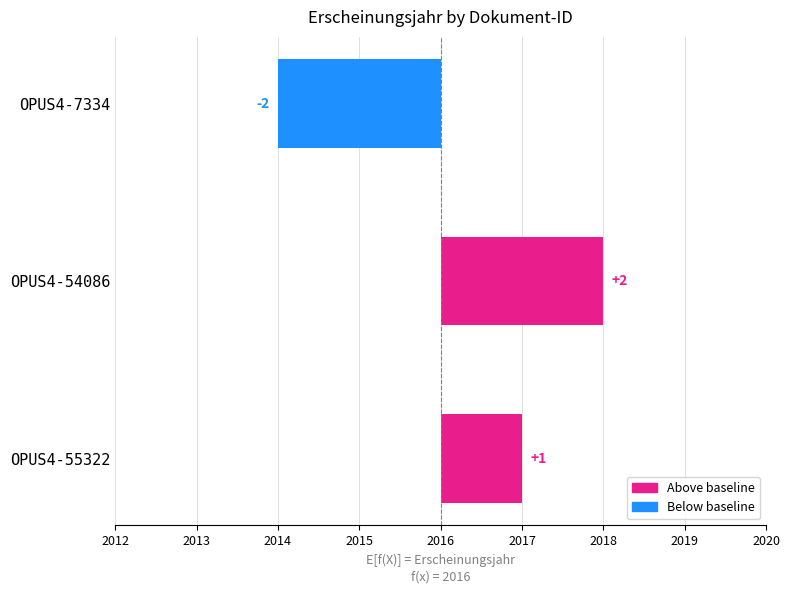

Reading left to right, extract all data points from this chart.

2012=-2	2013=2	2014=1